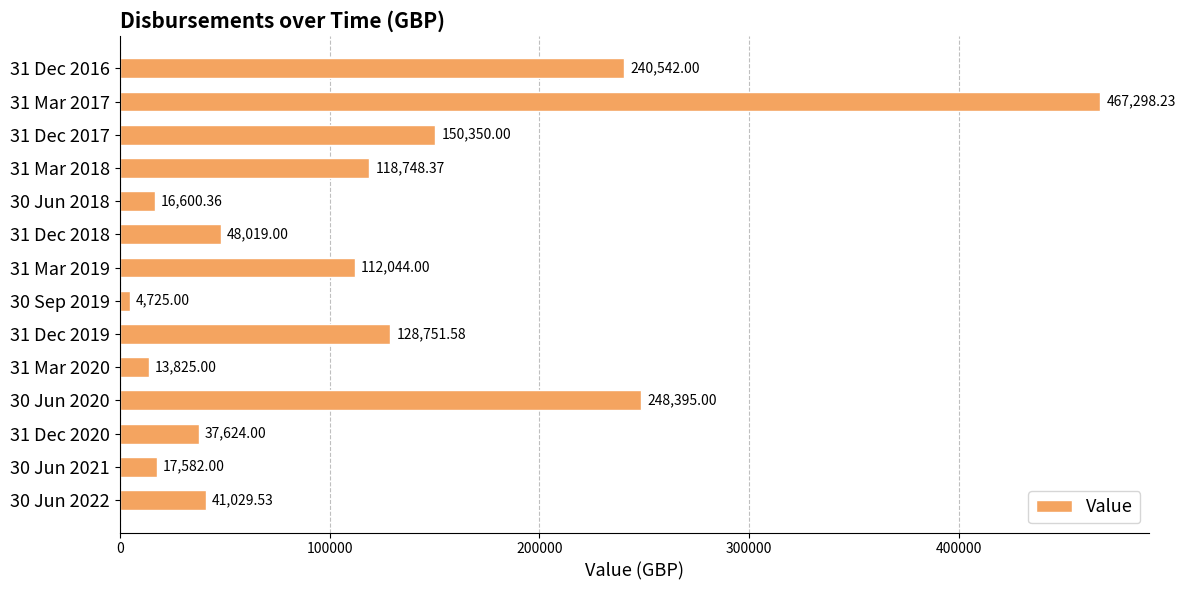

What is the average value?

117538.1